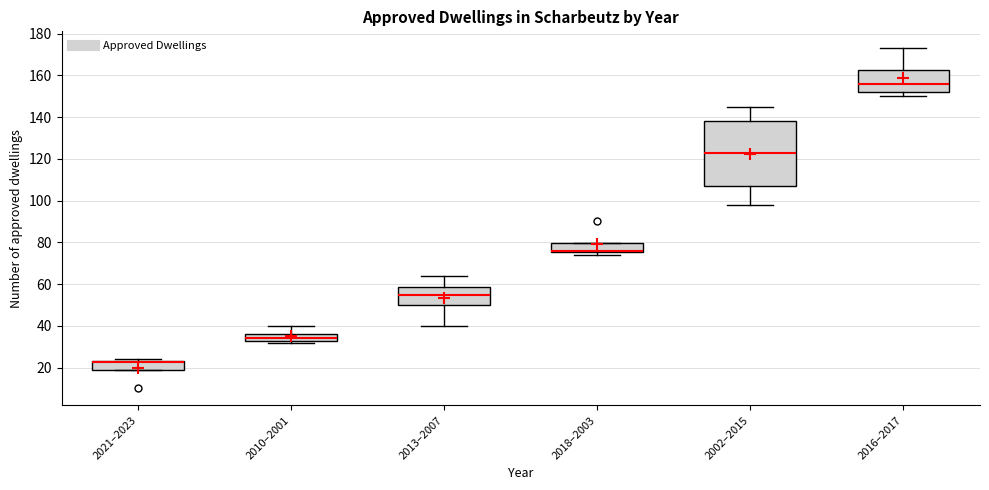

Where does the median line of the box for 2021–2023 sit on the y-axis? The values are not printed on the chart, so give them approximately, as read against the axis.

22